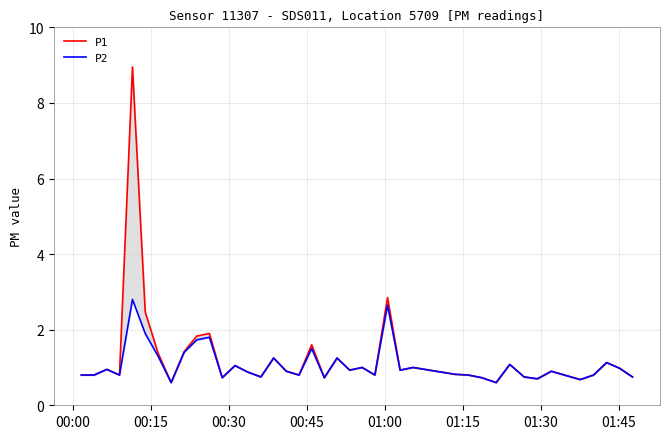

Count the number of categories in the chart.

40